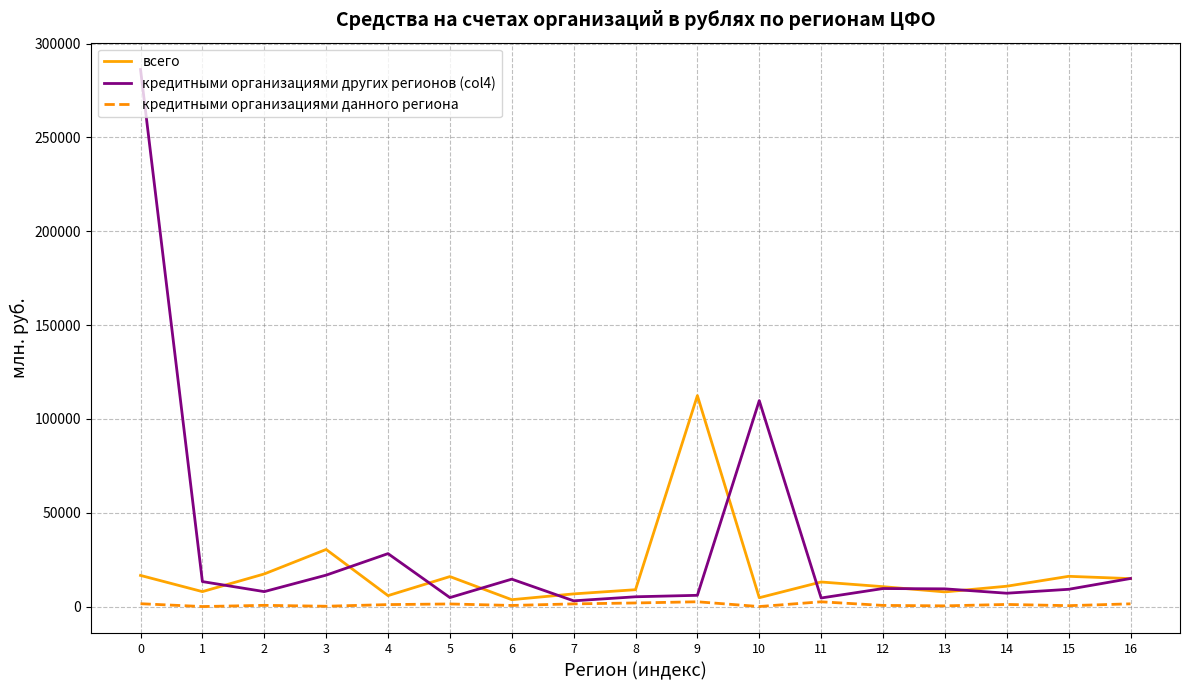

What is the greatest value displayed?

286177